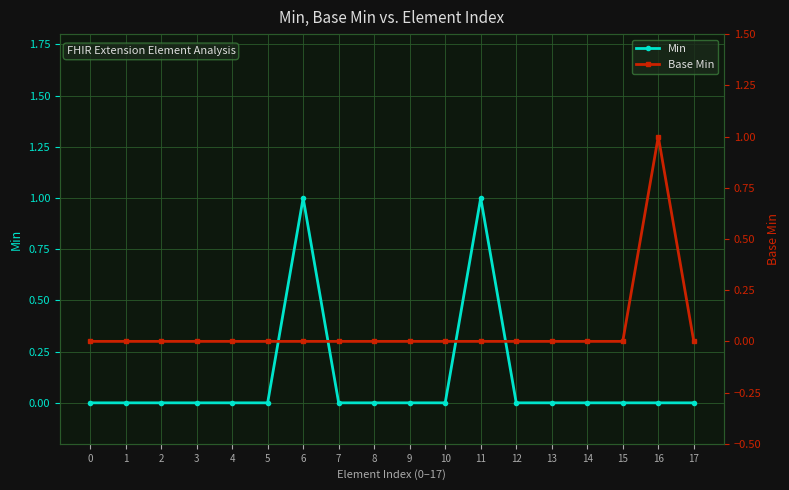

Reading right to left, transcribe all the data shown in this chart.

Min: 0	0	0	0	0	0	1	0	0	0	0	1	0	0	0	0	0	0
Base Min: 0	1	0	0	0	0	0	0	0	0	0	0	0	0	0	0	0	0